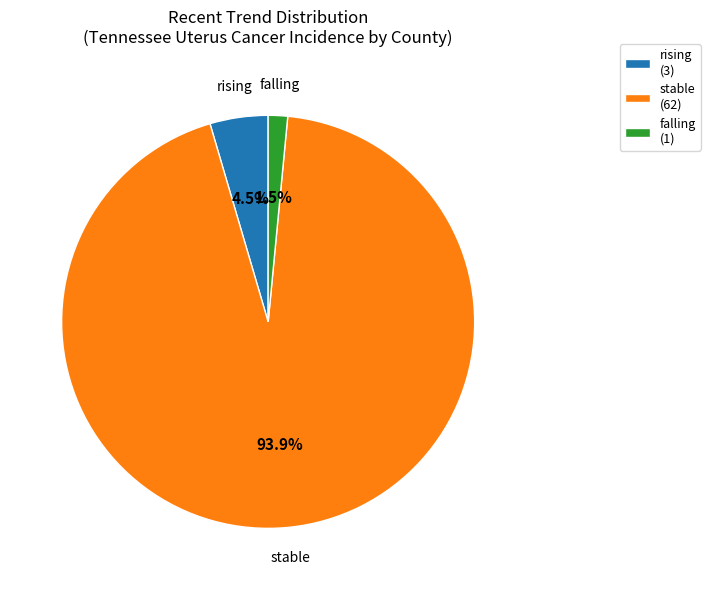

What is the majority slice?

stable